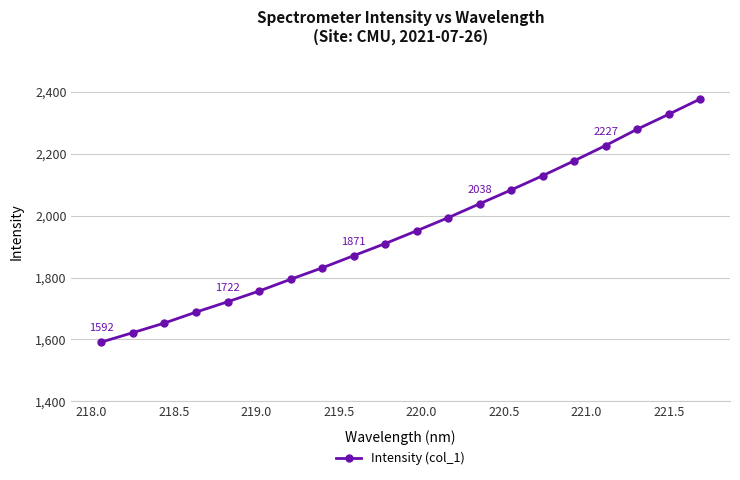

What is the smallest value displayed?

1591.5